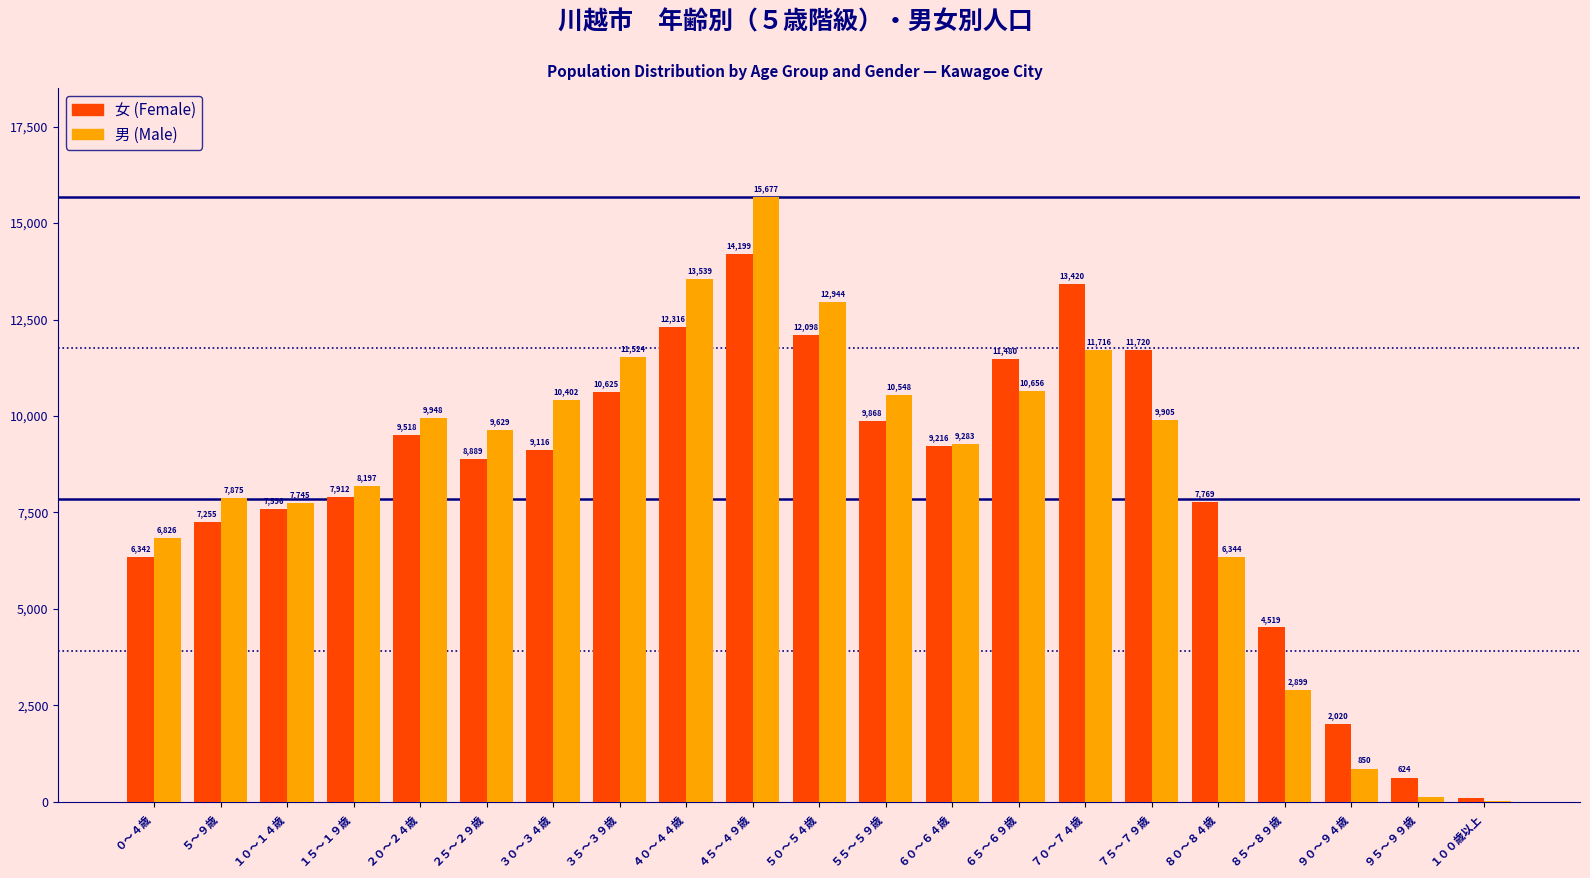

Reading left to right, transcribe all the data shown in this chart.

女: ０～４歳=6342	５～９歳=7255	１０～１４歳=7596	１５～１９歳=7912	２０～２４歳=9518	２５～２９歳=8889	３０～３４歳=9116	３５～３９歳=10625	４０～４４歳=12316	４５～４９歳=14199	５０～５４歳=12098	５５～５９歳=9868	６０～６４歳=9216	６５～６９歳=11480	７０～７４歳=13420	７５～７９歳=11720	８０～８４歳=7769	８５～８９歳=4519	９０～９４歳=2020	９５～９９歳=624	１００歳以上=94
男: ０～４歳=6826	５～９歳=7875	１０～１４歳=7745	１５～１９歳=8197	２０～２４歳=9948	２５～２９歳=9629	３０～３４歳=10402	３５～３９歳=11524	４０～４４歳=13539	４５～４９歳=15677	５０～５４歳=12944	５５～５９歳=10548	６０～６４歳=9283	６５～６９歳=10656	７０～７４歳=11716	７５～７９歳=9905	８０～８４歳=6344	８５～８９歳=2899	９０～９４歳=850	９５～９９歳=125	１００歳以上=19